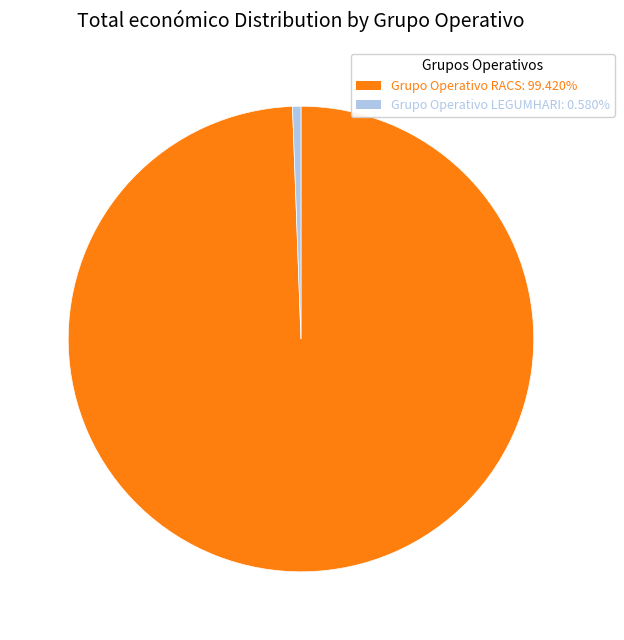

Which slice is the smallest?

Grupo Operativo LEGUMHARI